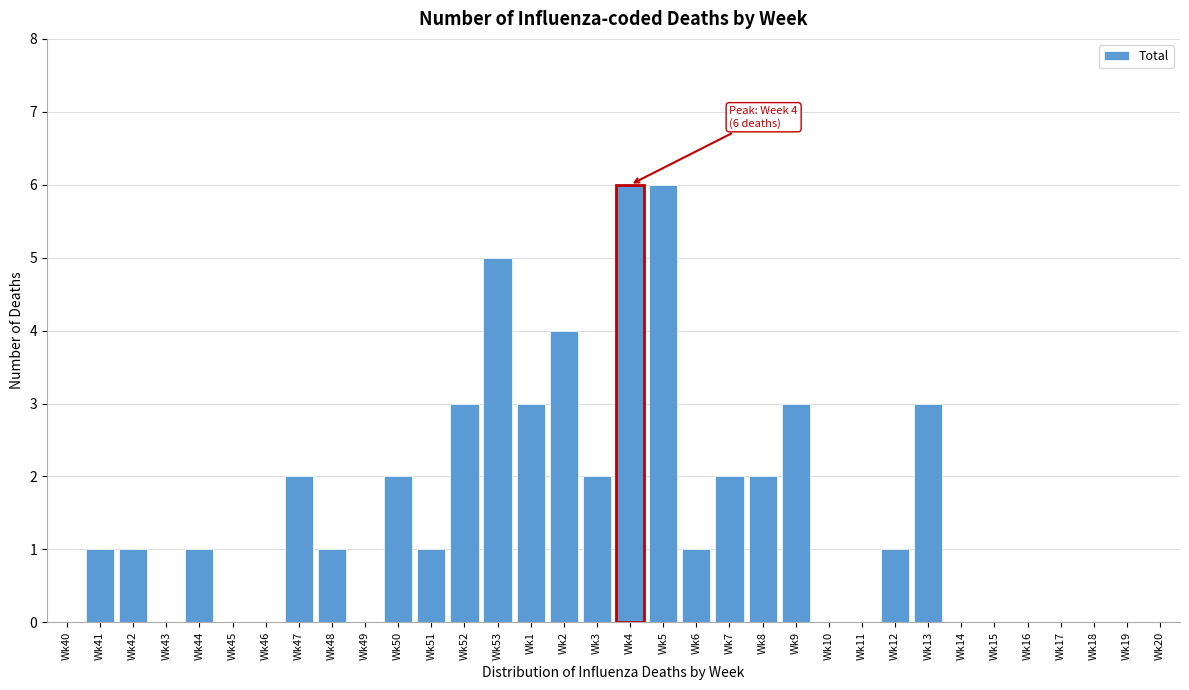

True or false: the data shows 0 at Wk16.

True